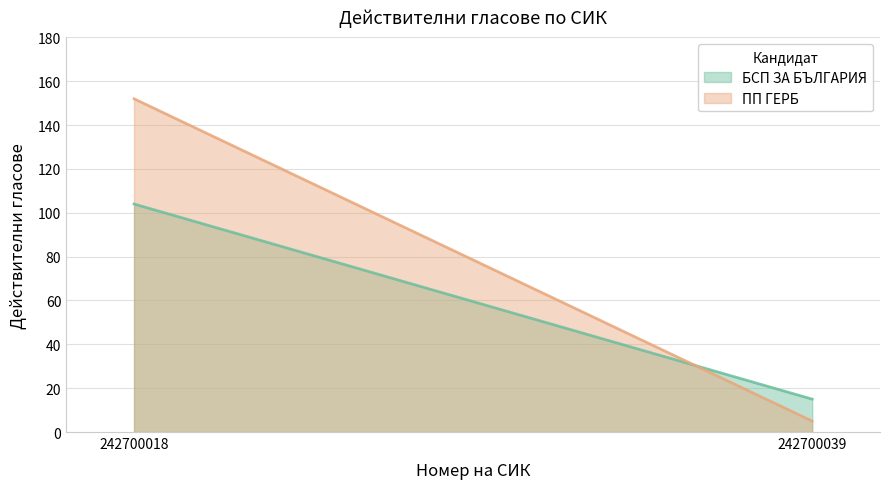

List the series in order of their overall mean, highest first.

ПП ГЕРБ, БСП ЗА БЪЛГАРИЯ